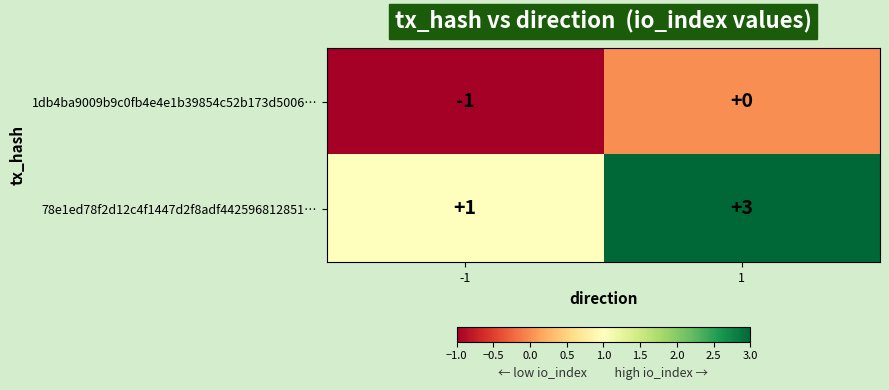

What is the sum of all 78e1ed78f2d12c4f1447d2f8adf442596812851… values?

4